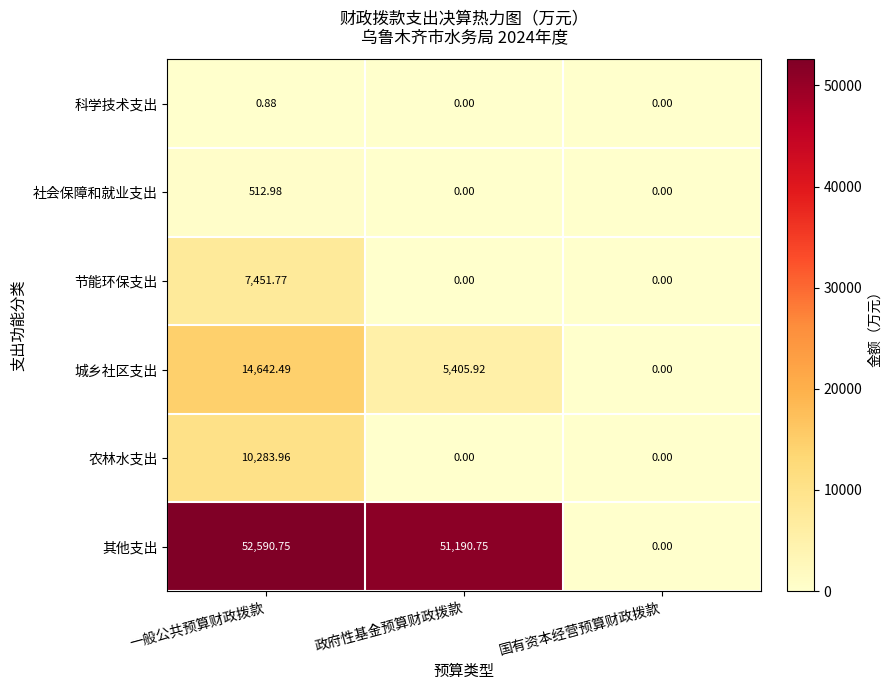

Which series has the largest total across all categories?

其他支出